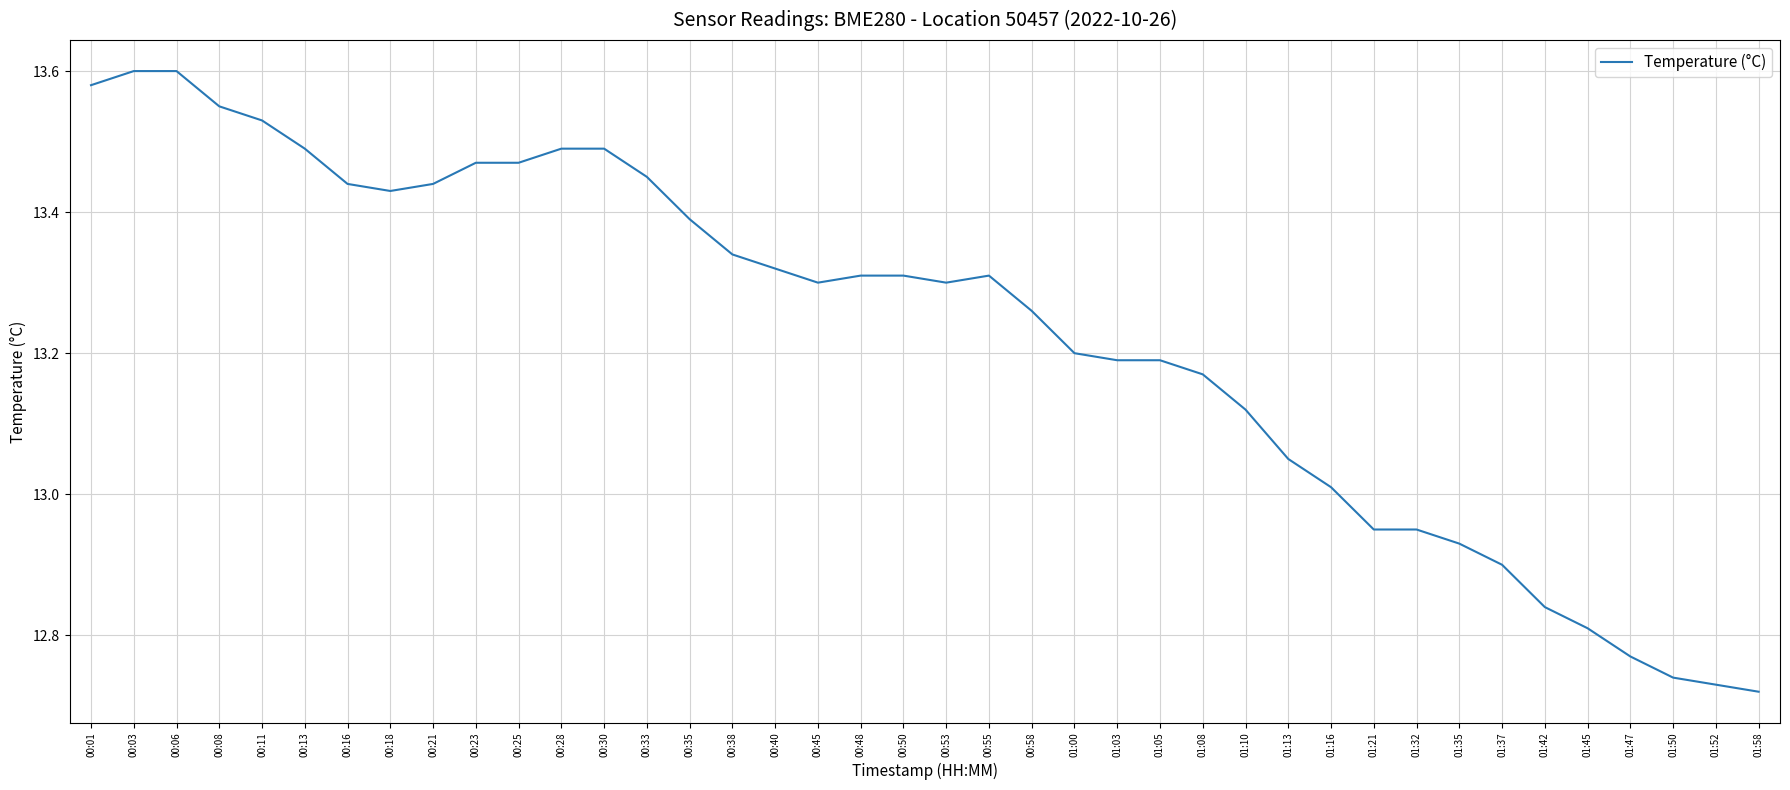

What position from the right is 01:35?

8